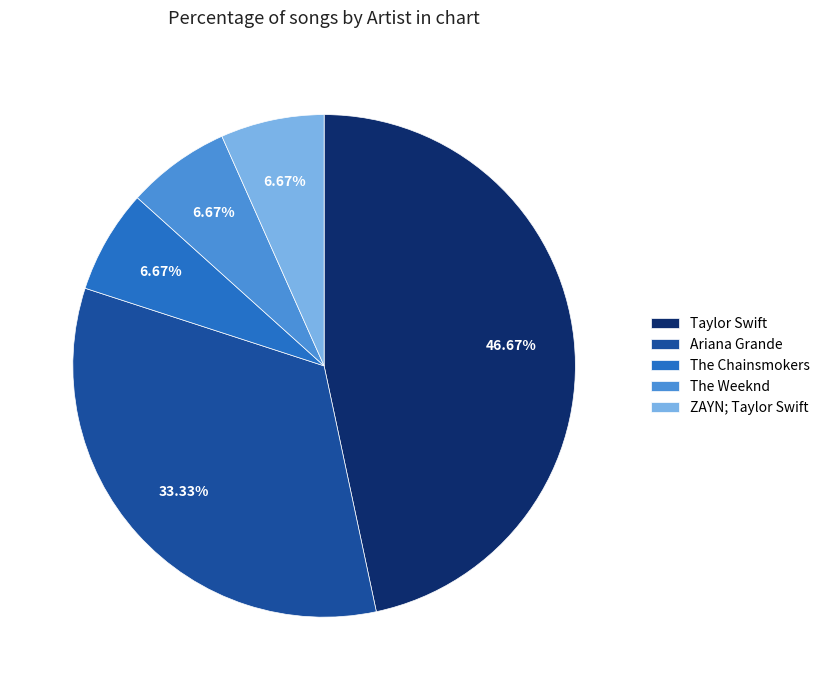

Approximately how many times larger is the value at ZAYN; Taylor Swift compared to The Weeknd?

1.0